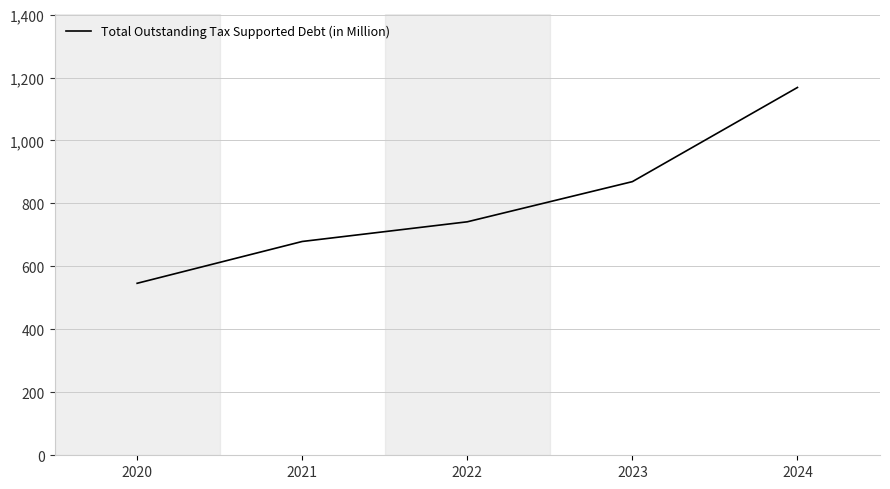

Reading right to left, transcribe all the data shown in this chart.

1168.5	869.3	741.7	679.2	546.4